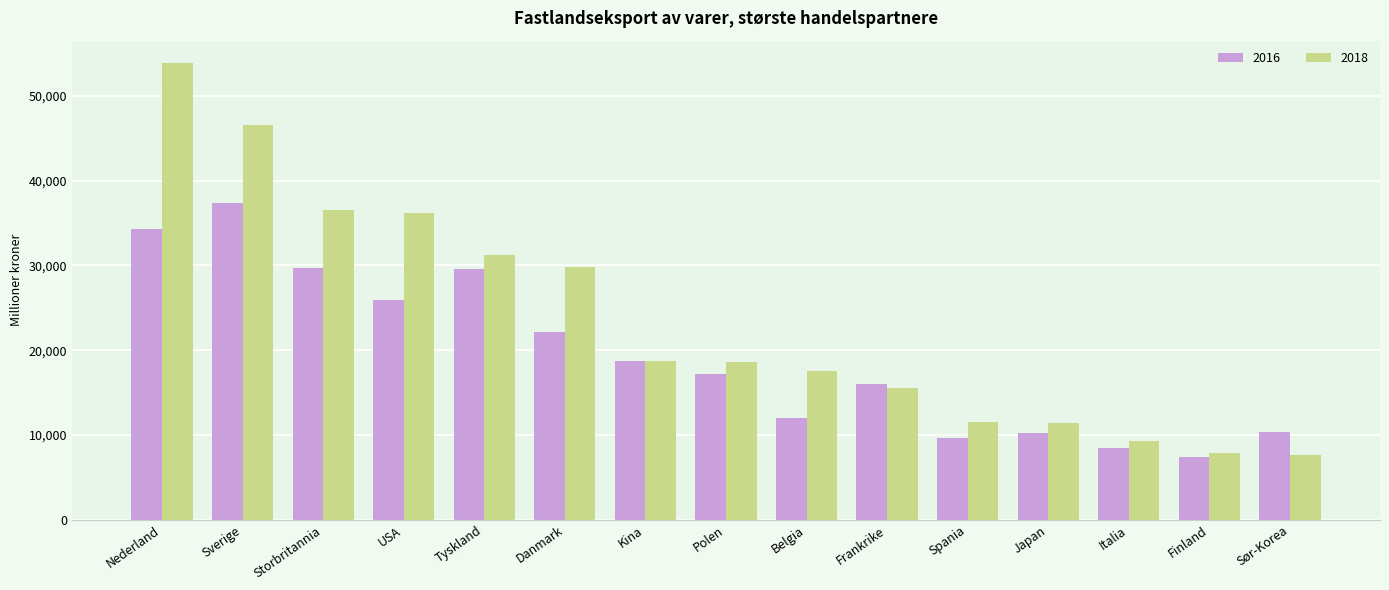

Where is 2016 nearest to the value 22356?

Danmark